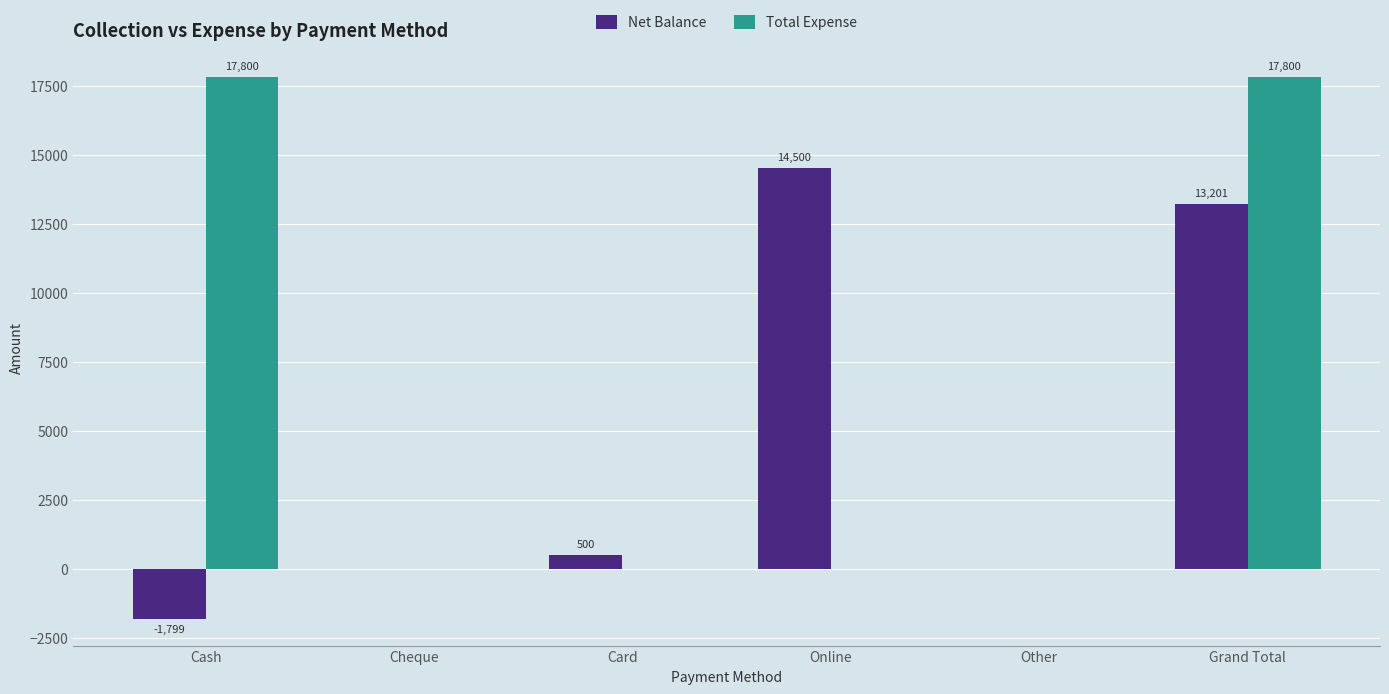

How many Total Expense values are between 0 and 17800?

6